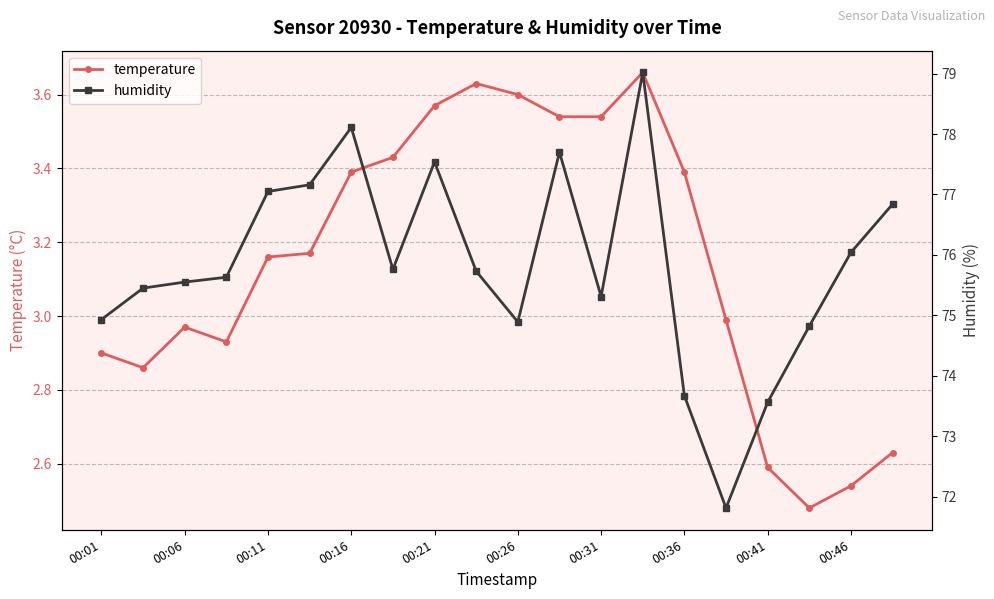

What is the difference between the maximum and second lowest values in the temperature series?

1.1